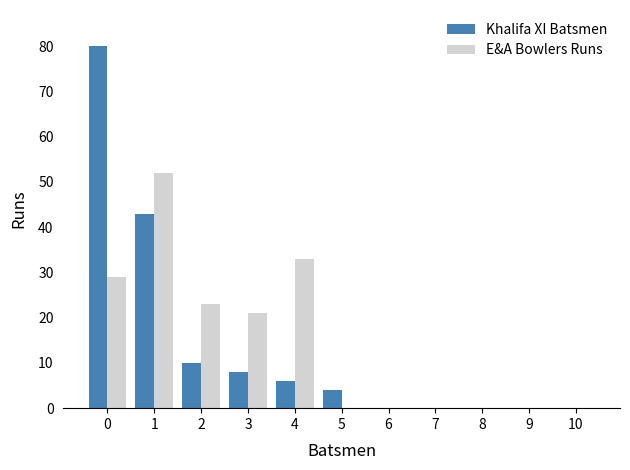

True or false: Khalifa XI Batsmen has a value of 14 at 3.

False